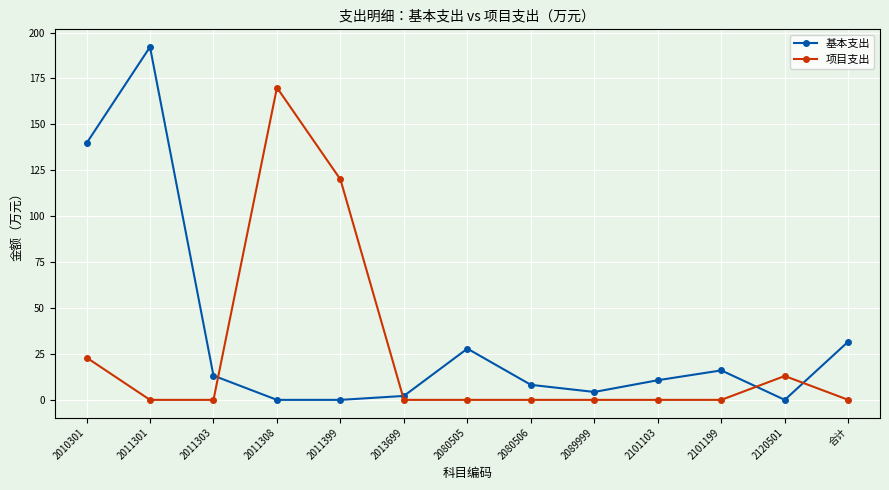

At which category does the chart reach its peak across all series?

2011301